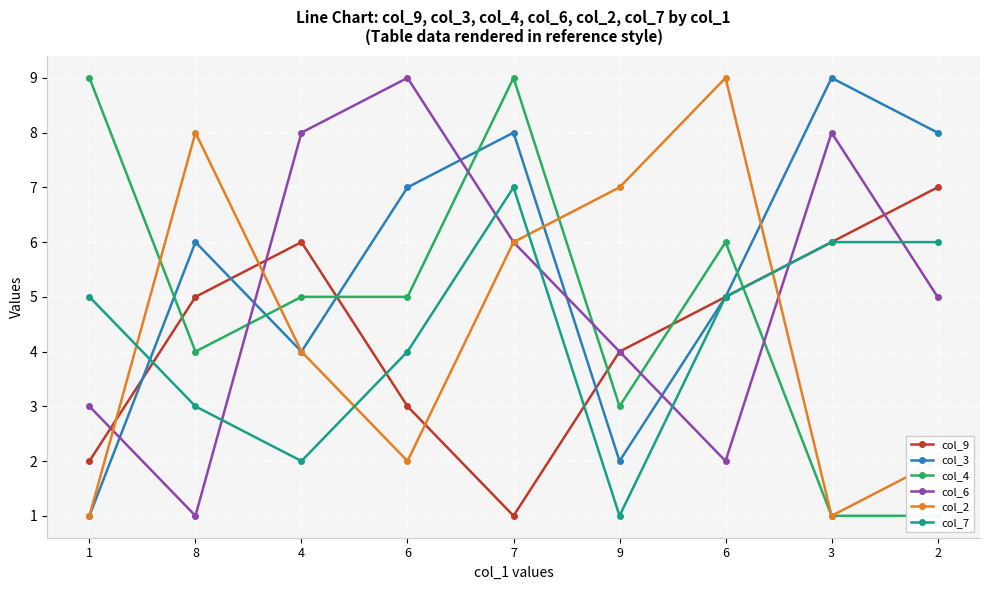

At which label does col_9 first exceed 5?

4